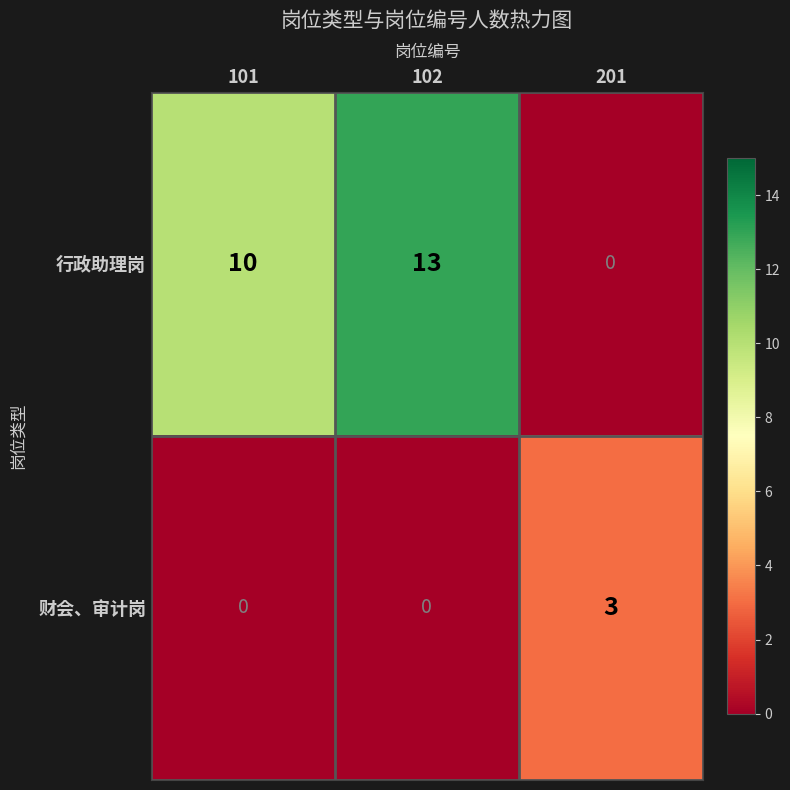

Reading left to right, transcribe all the data shown in this chart.

行政助理岗: 10	13	0
财会、审计岗: 0	0	3